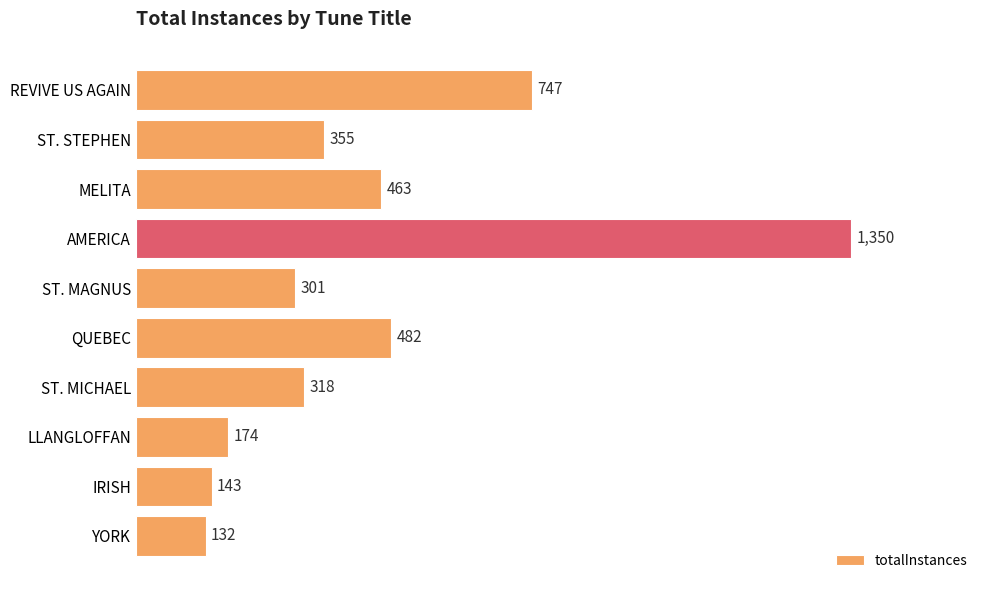

Reading top to bottom, what are all the values shown in this chart?

747	355	463	1350	301	482	318	174	143	132